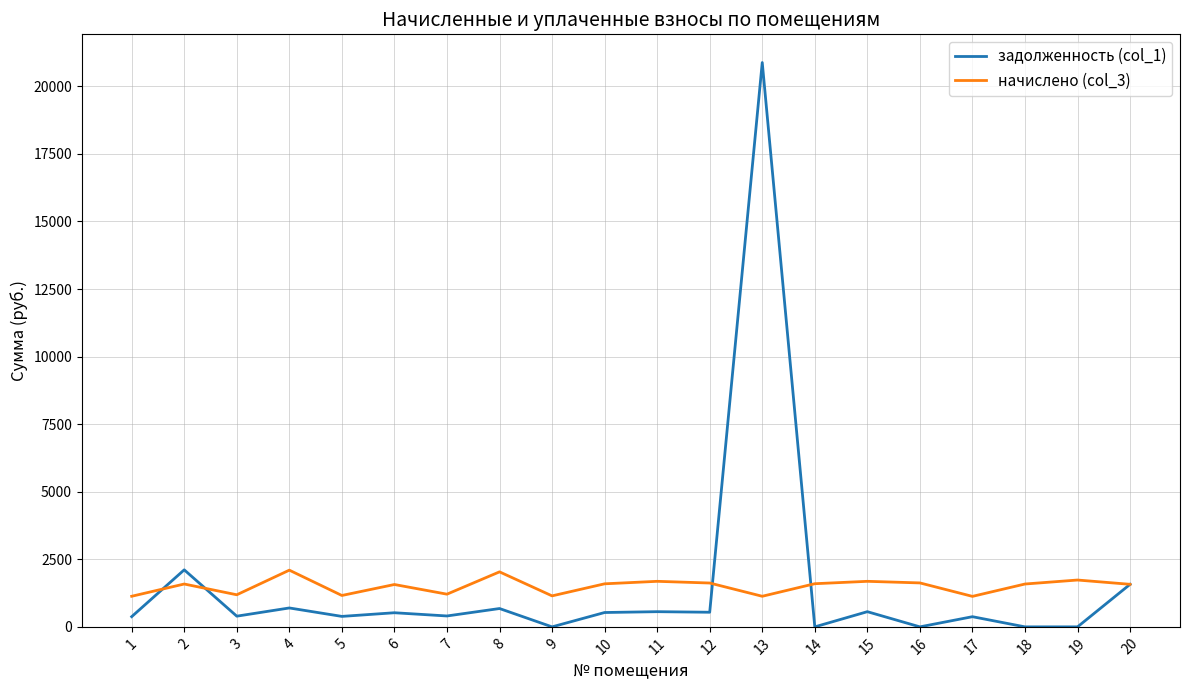

At which category is the sum across all series the highest?

13